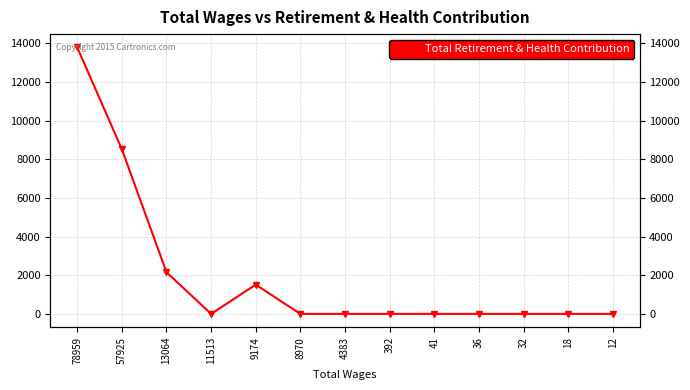

True or false: the data shows 0.0 at 11513.

True